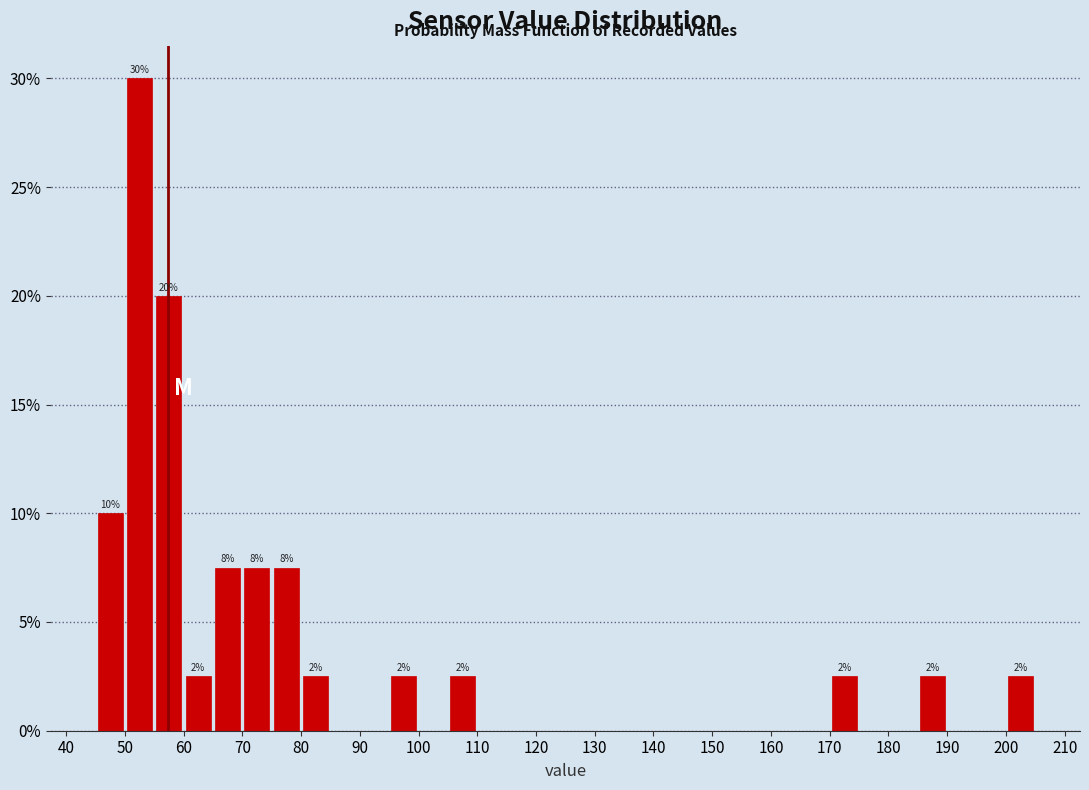

Over which range of the x-axis is the bar tallest?

50 to 55